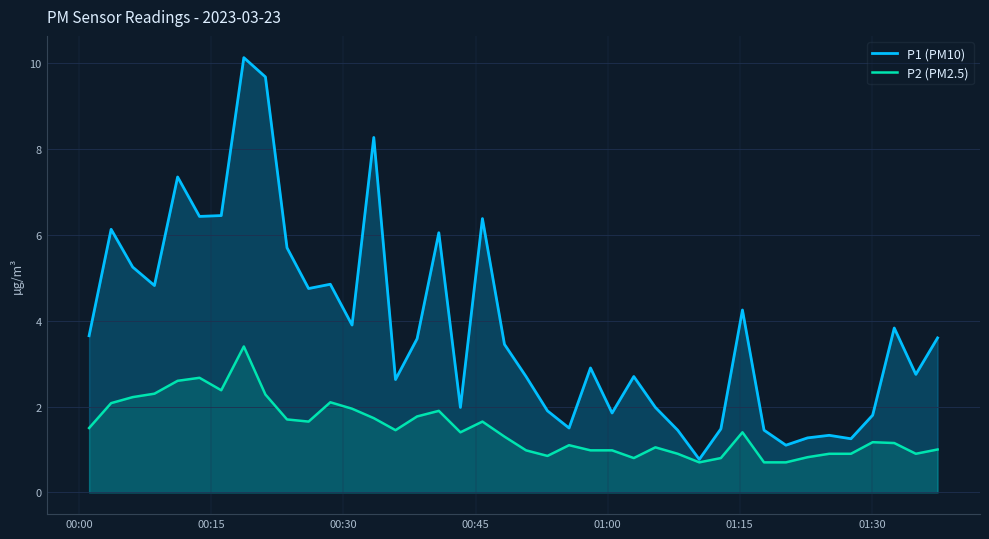

True or false: P2 (PM2.5) and P1 (PM10) intersect in this chart.

False